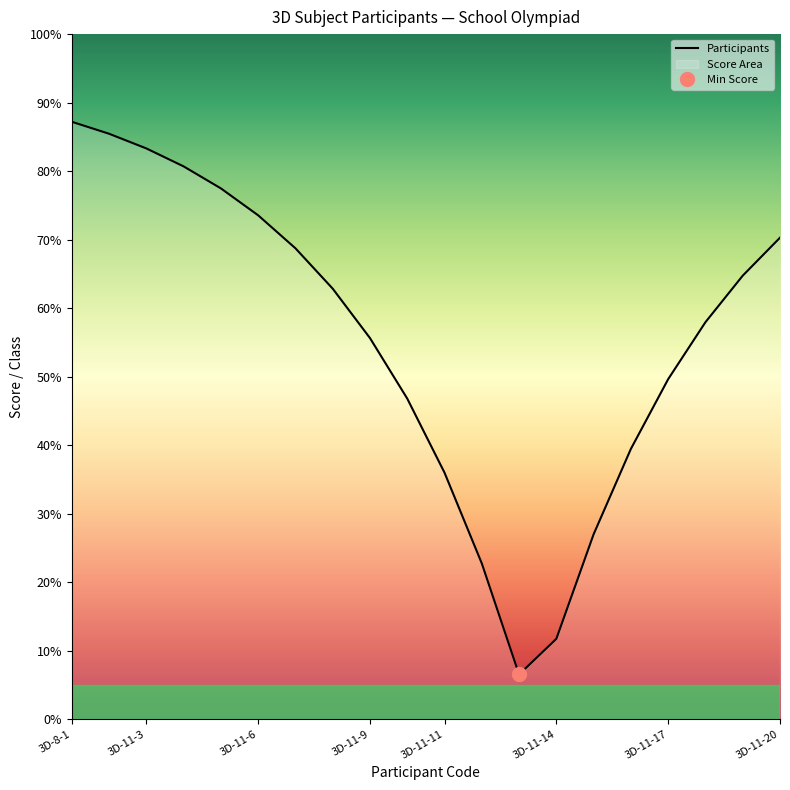

Is it true that Participants equals 73.5 at 3D-11-6?

True